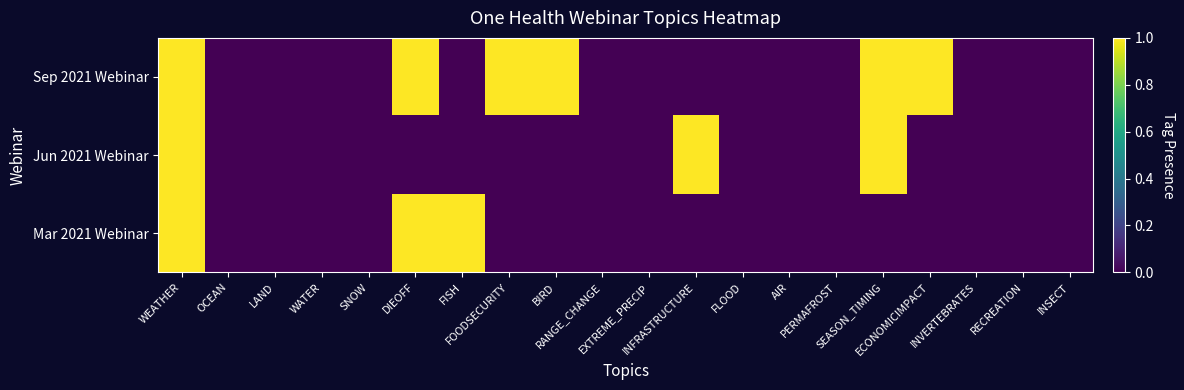

Reading left to right, list all the values displayed in this chart.

Sep 2021 Webinar: WEATHER=1	OCEAN=0	LAND=0	WATER=0	SNOW=0	DIEOFF=1	FISH=0	FOODSECURITY=1	BIRD=1	RANGE_CHANGE=0	EXTREME_PRECIP=0	INFRASTRUCTURE=0	FLOOD=0	AIR=0	PERMAFROST=0	SEASON_TIMING=1	ECONOMICIMPACT=1	INVERTEBRATES=0	RECREATION=0	INSECT=0
Jun 2021 Webinar: WEATHER=1	OCEAN=0	LAND=0	WATER=0	SNOW=0	DIEOFF=0	FISH=0	FOODSECURITY=0	BIRD=0	RANGE_CHANGE=0	EXTREME_PRECIP=0	INFRASTRUCTURE=1	FLOOD=0	AIR=0	PERMAFROST=0	SEASON_TIMING=1	ECONOMICIMPACT=0	INVERTEBRATES=0	RECREATION=0	INSECT=0
Mar 2021 Webinar: WEATHER=1	OCEAN=0	LAND=0	WATER=0	SNOW=0	DIEOFF=1	FISH=1	FOODSECURITY=0	BIRD=0	RANGE_CHANGE=0	EXTREME_PRECIP=0	INFRASTRUCTURE=0	FLOOD=0	AIR=0	PERMAFROST=0	SEASON_TIMING=0	ECONOMICIMPACT=0	INVERTEBRATES=0	RECREATION=0	INSECT=0